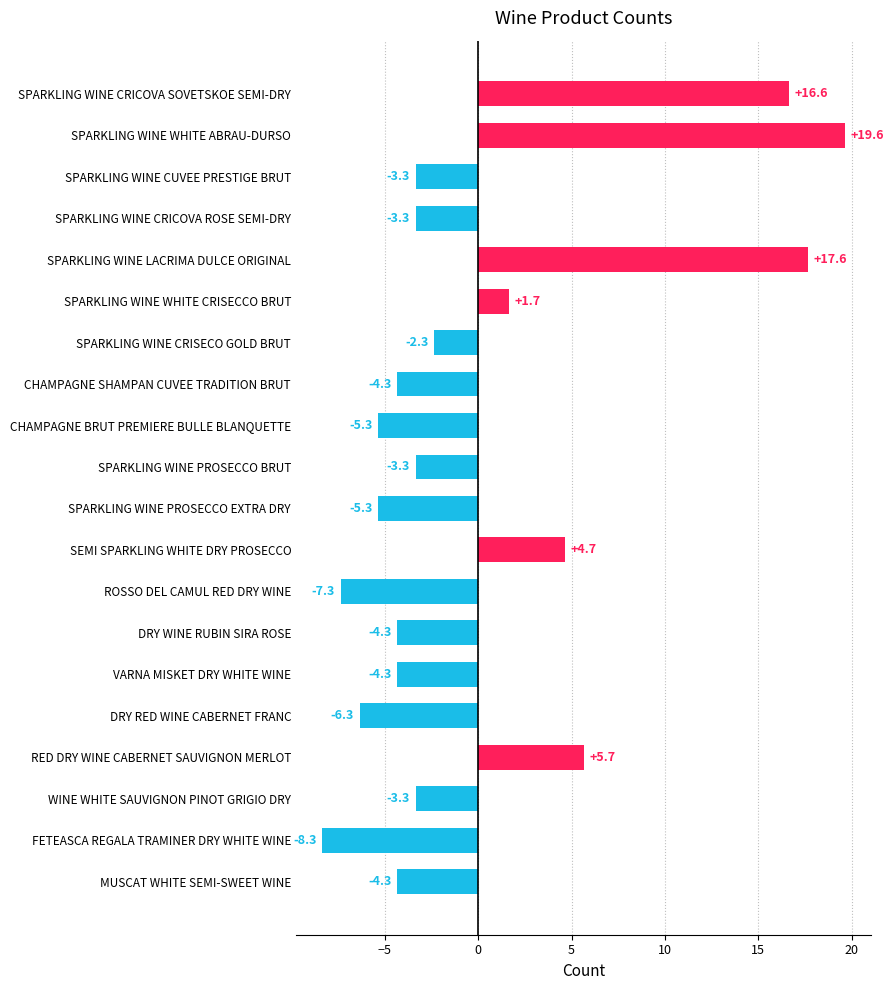

Which category has the highest value across all series?

SPARKLING WINE WHITE ABRAU-DURSO